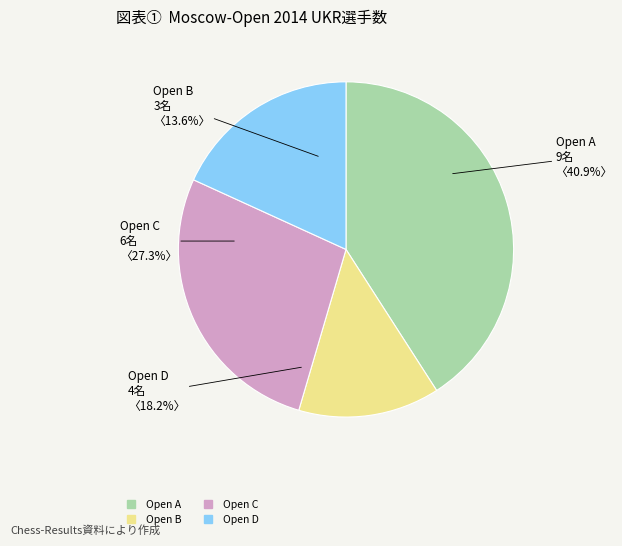

What is the ratio of the value at Open D to the value at Open A?

0.4